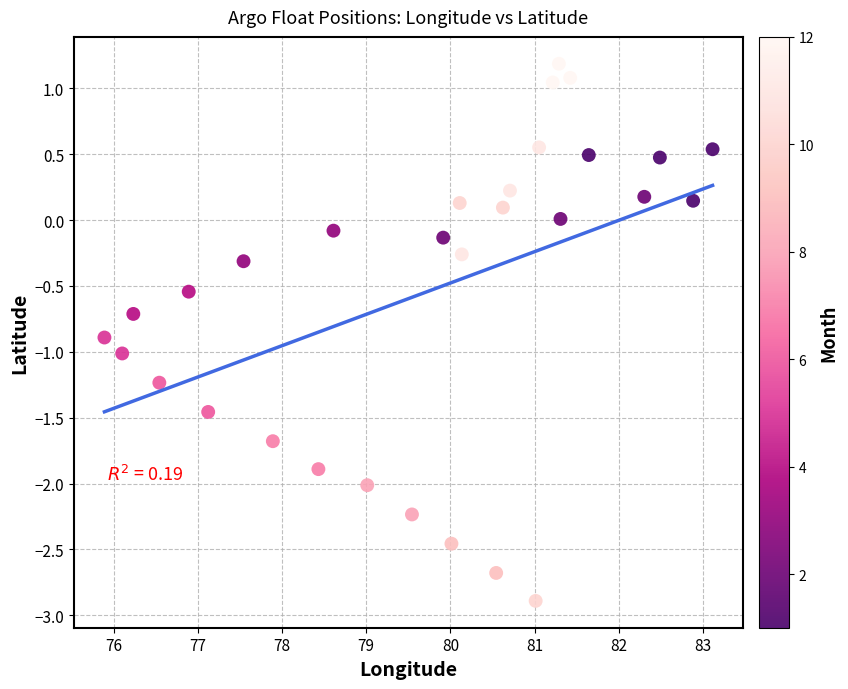

What is the range of Y values (max minus min)?

4.1